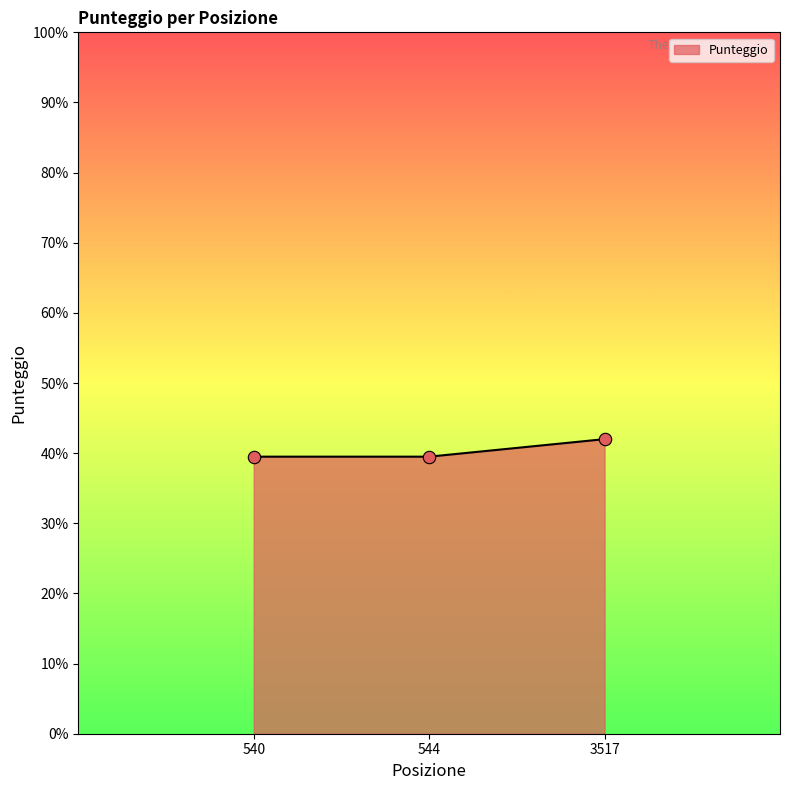

What is the ratio of the value at 544 to the value at 3517?

0.9